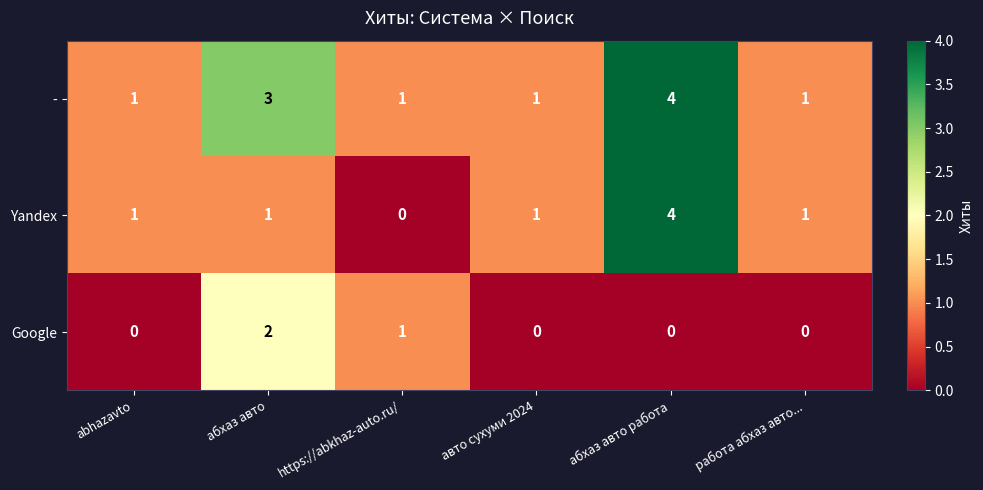

The - series shows 1 at работа абхаз авто.... True or false?

True